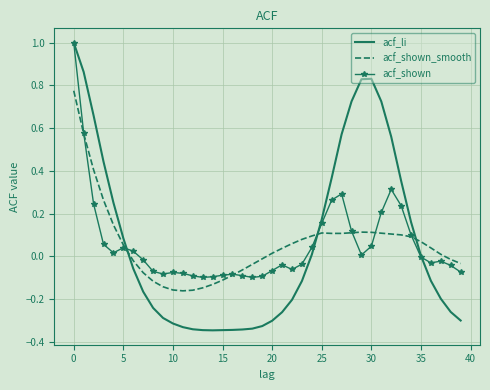

Which series has the largest range (max minus min)?

acf_li